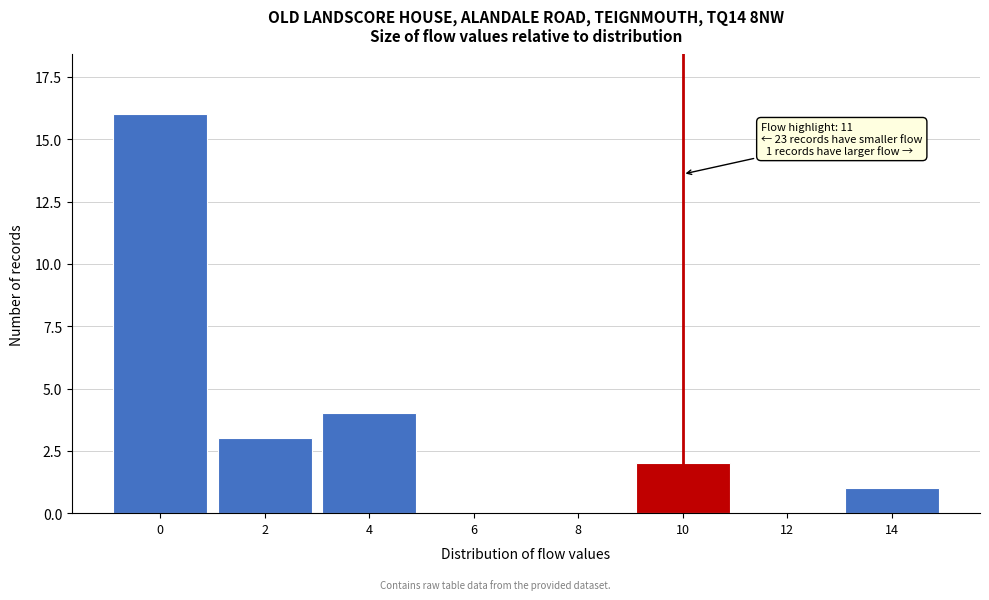

Reading right to left, extract all data points from this chart.

14=1	12=0	10=2	8=0	6=0	4=4	2=3	0=16